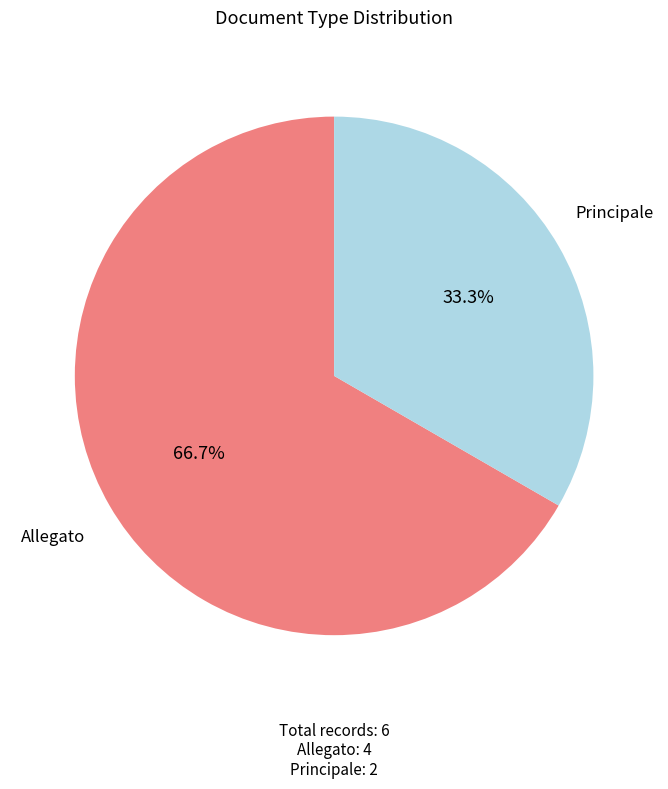

Does any single category account for the majority?

Yes